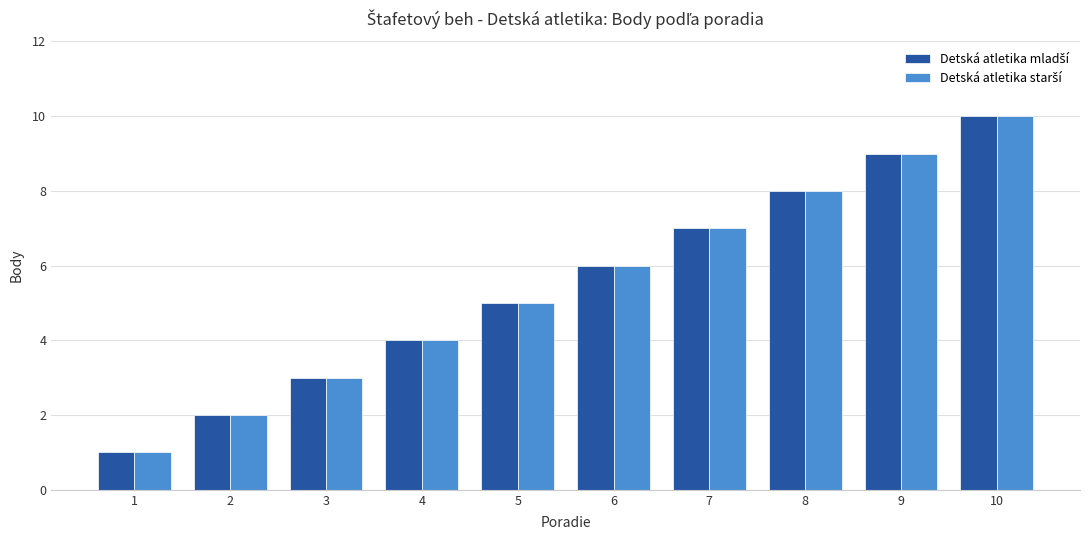

At which category is the sum across all series the highest?

10